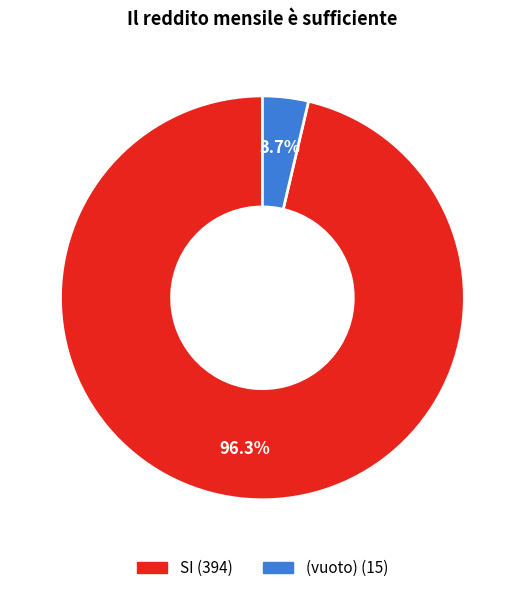

To the nearest percent, what portion does SI represent?

96%